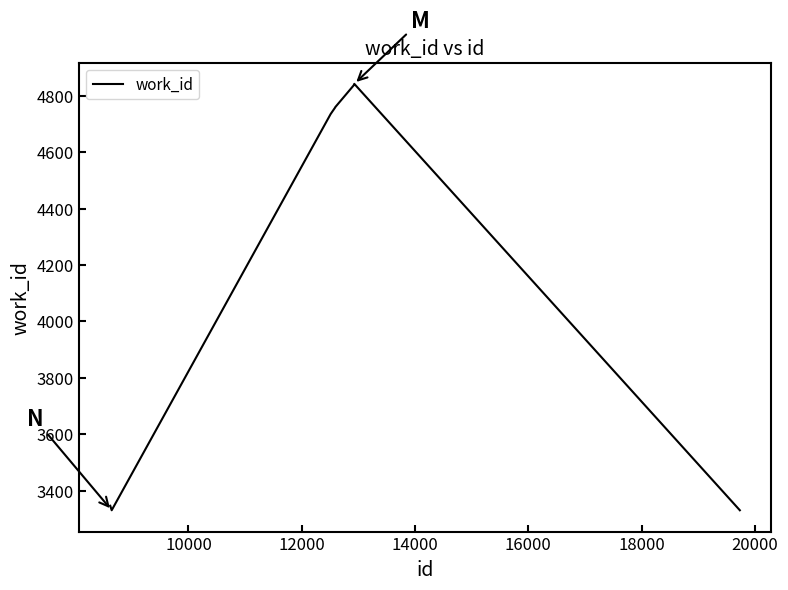

What is the minimum value shown in the chart?

3330